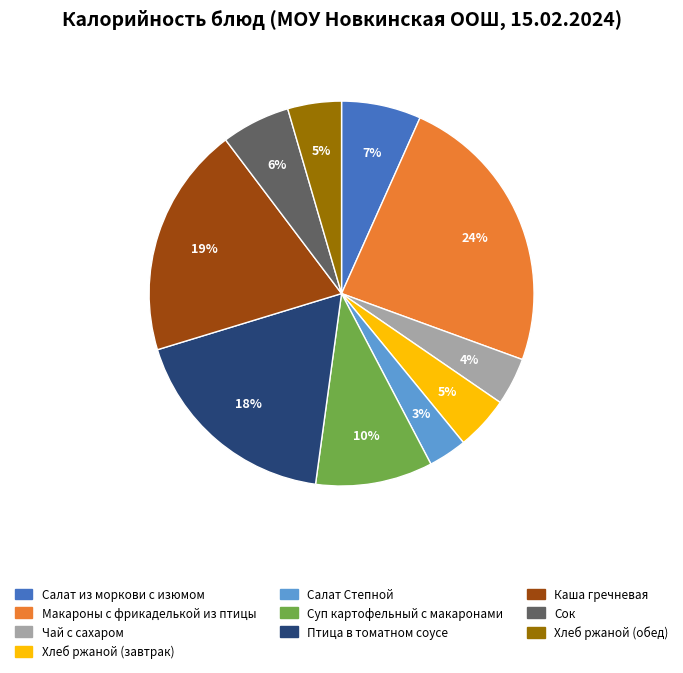

Is Салат Степной the majority of the pie?

No